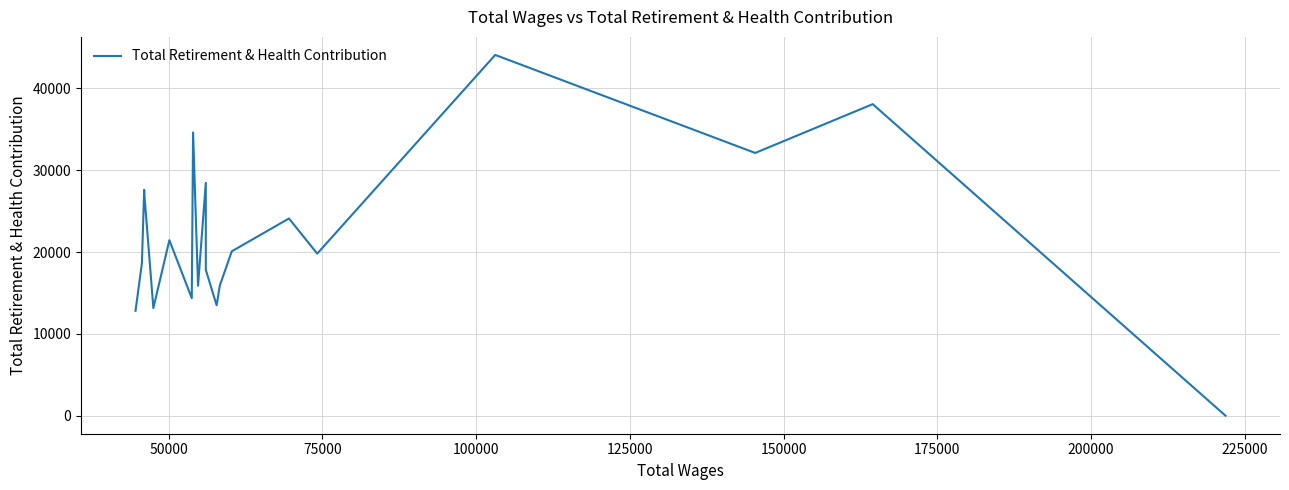

What is the maximum value shown in the chart?

44080